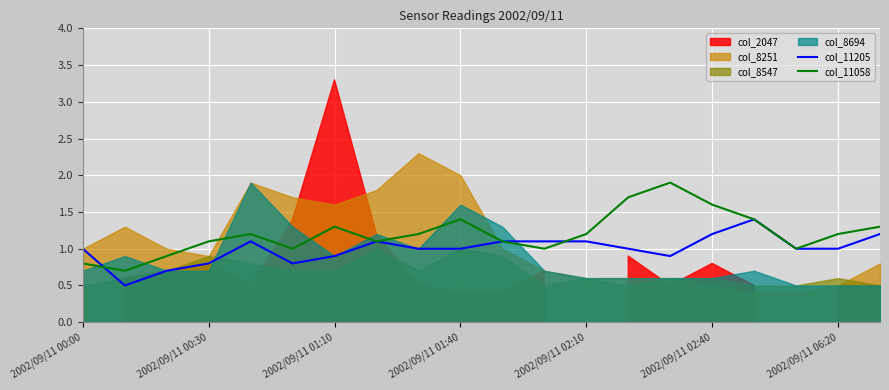

The col_11058 series shows 1.2 at 8. True or false?

True